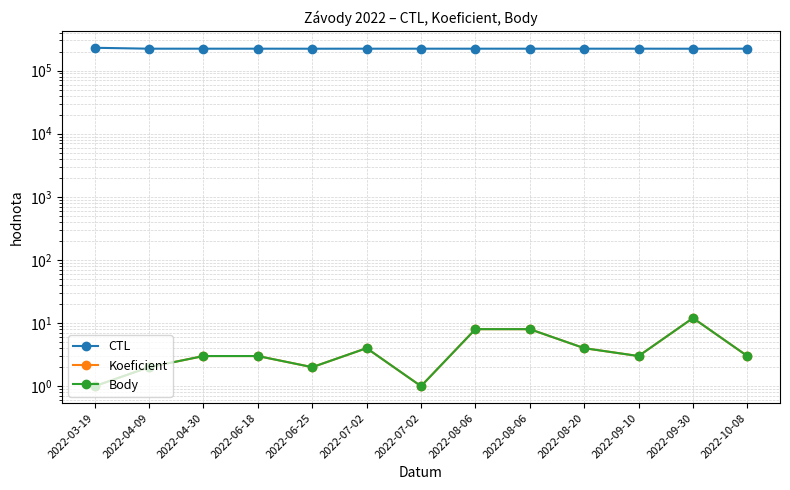

Which series has the largest total across all categories?

CTL